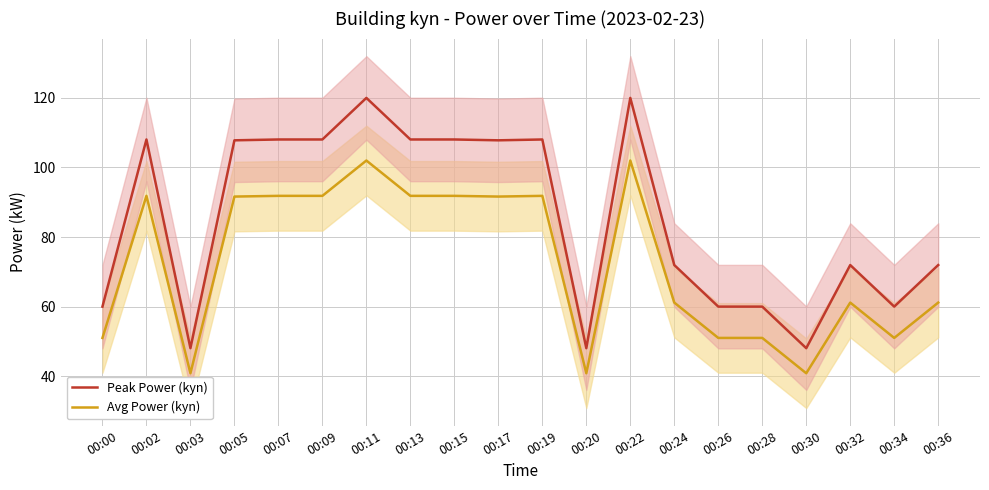

At which label does Avg Power (kyn) reach its peak?

00:11